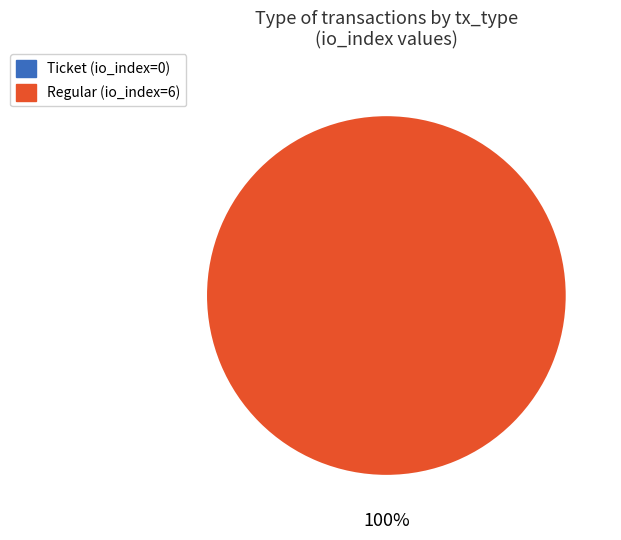

To the nearest percent, what is the difference between the Ticket and Regular slice percentages?

100%